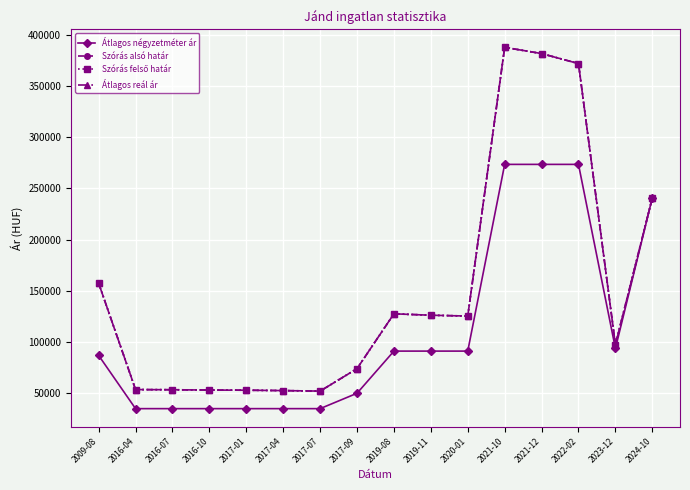

Which has a higher value, 2016-10 or 2016-07?

2016-10